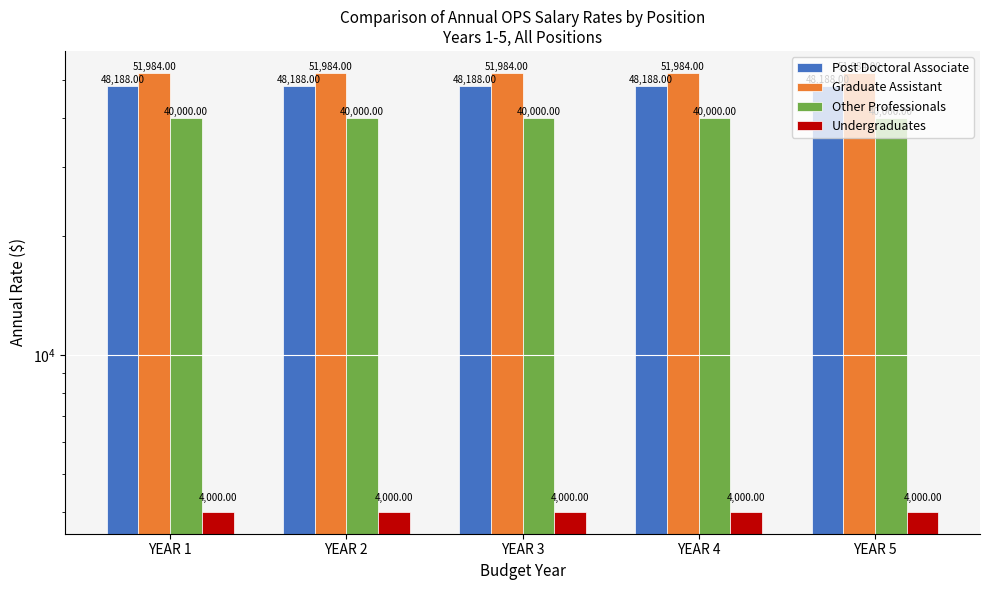

Are the bars horizontal?

No